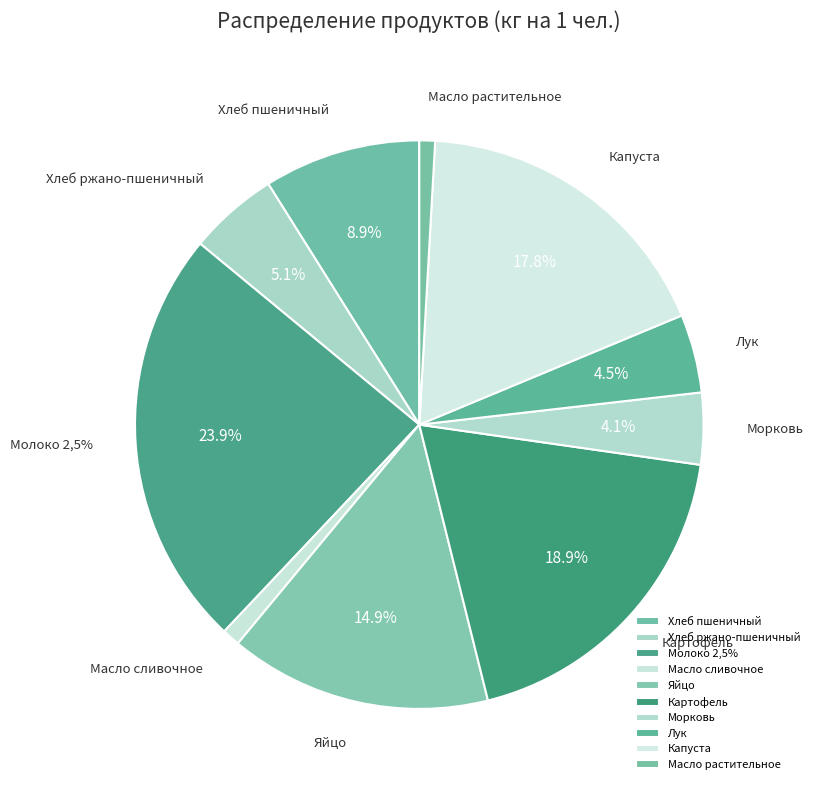

To the nearest percent, what is the difference between the largest and smallest slice percentages?

23%